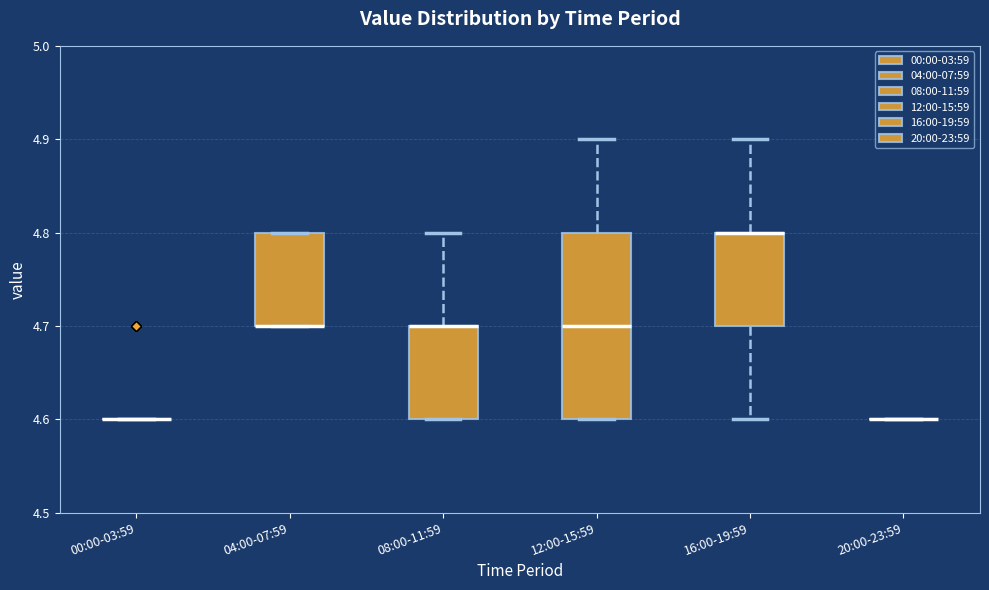

Reading left to right, read every box against the y-axis: the position of its median line, the range the box covers, and the ends of its whiskers. The values are not printed on the chart, so give them approximately, as read against the axis.

00:00-03:59: box collapsed to a line at 4.6, whiskers 4.6 to 4.6
04:00-07:59: median 4.7 (drawn on the box's lower edge), box 4.7 to 4.8, whiskers 4.7 to 4.8
08:00-11:59: median 4.7 (drawn on the box's upper edge), box 4.6 to 4.7, whiskers 4.6 to 4.8
12:00-15:59: median 4.7, box 4.6 to 4.8, whiskers 4.6 to 4.9
16:00-19:59: median 4.8 (drawn on the box's upper edge), box 4.7 to 4.8, whiskers 4.6 to 4.9
20:00-23:59: box collapsed to a line at 4.6, whiskers 4.6 to 4.6